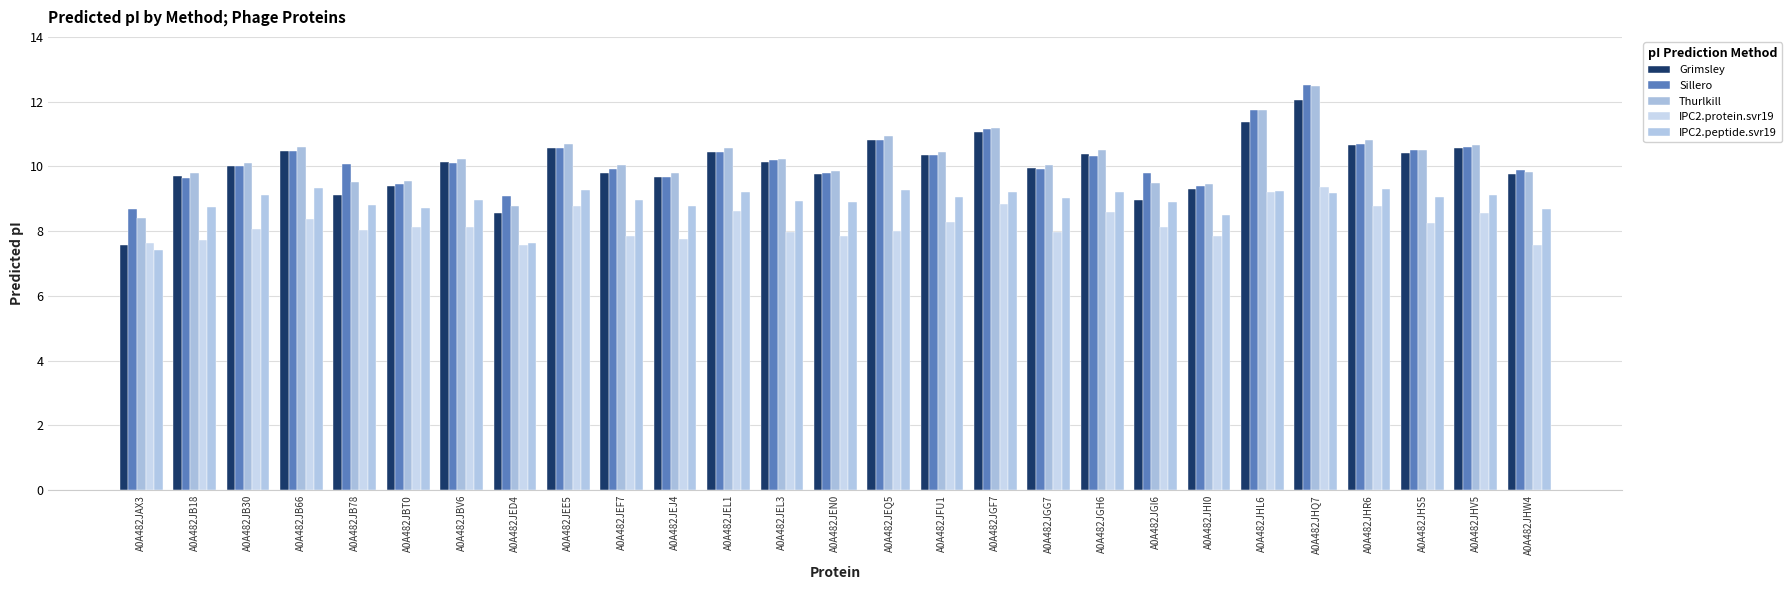

What is the difference between the maximum and minimum values in the Grimsley series?

4.5